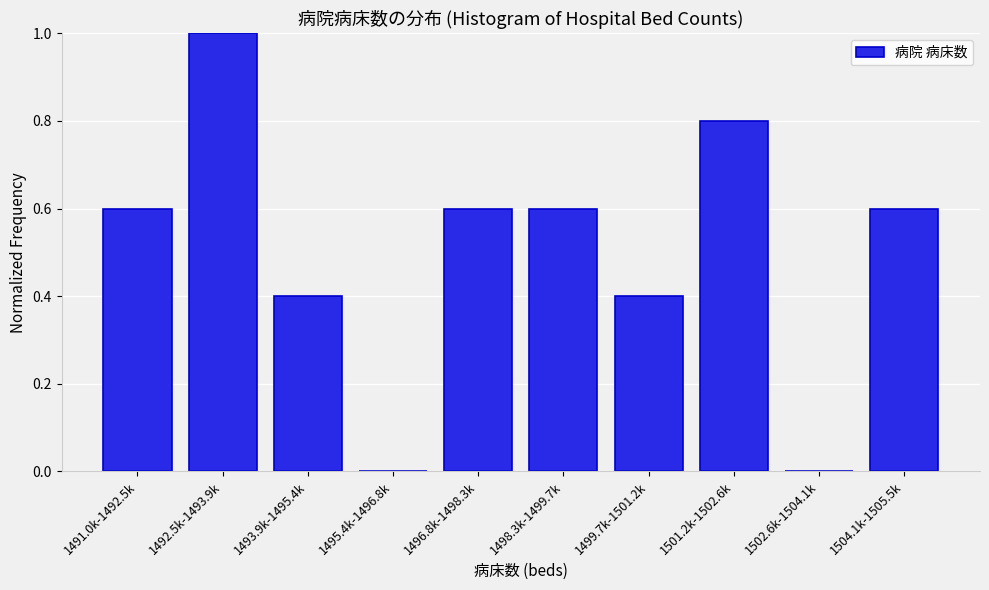

Reading right to left, list all the values displayed in this chart.

1504.1k-1505.5k=0.6	1502.6k-1504.1k=0.0	1501.2k-1502.6k=0.8	1499.7k-1501.2k=0.4	1498.3k-1499.7k=0.6	1496.8k-1498.3k=0.6	1495.4k-1496.8k=0.0	1493.9k-1495.4k=0.4	1492.5k-1493.9k=1.0	1491.0k-1492.5k=0.6